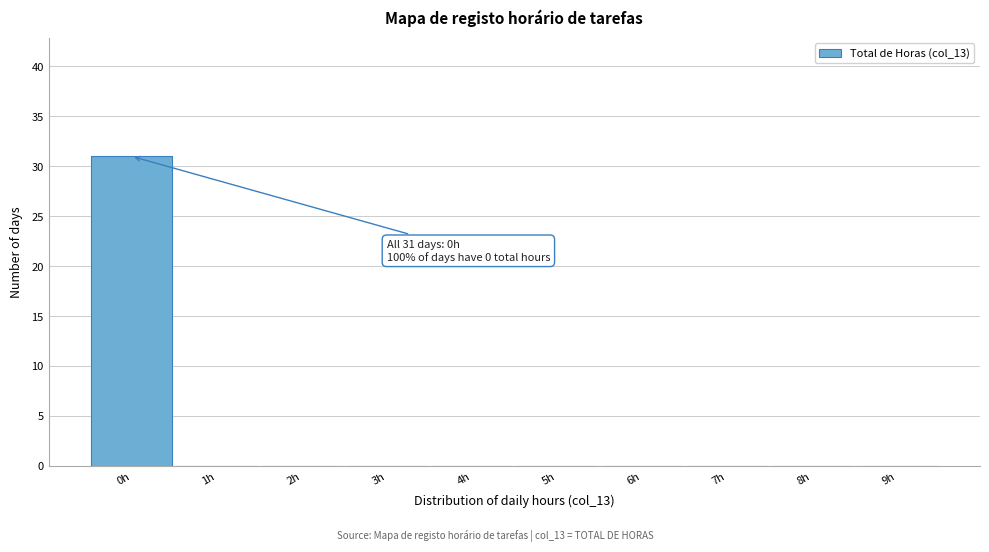

Over which range of the x-axis is the bar tallest?

-0.5 to 0.5